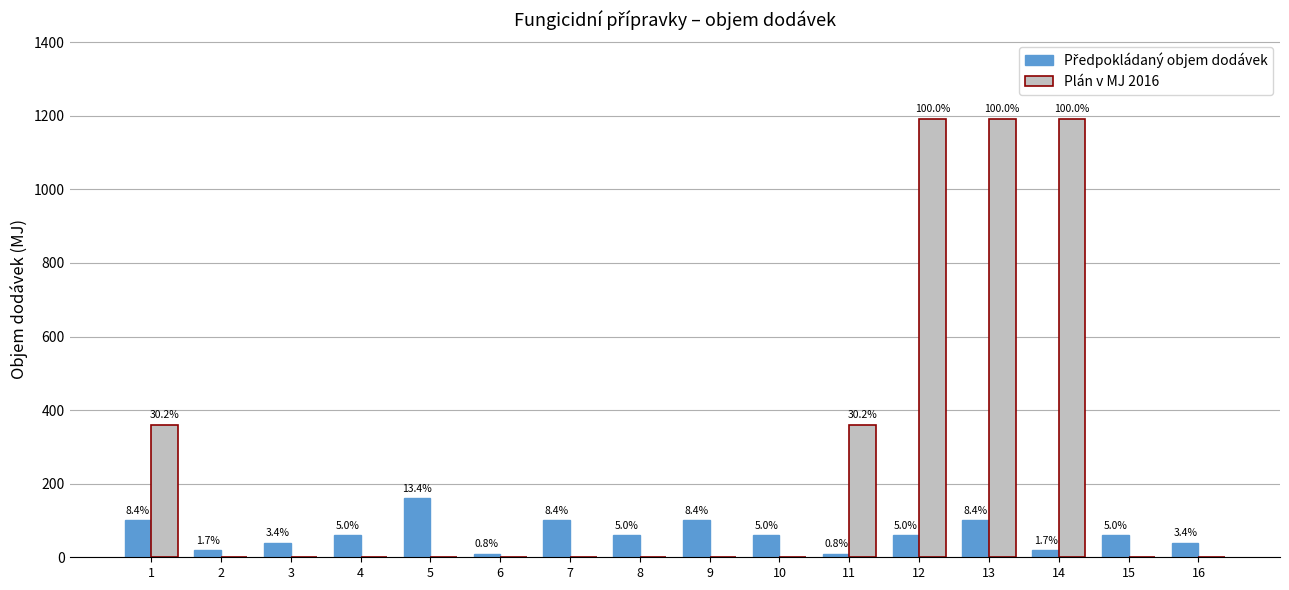

The Předpokládaný objem dodávek series shows 40 at 8. True or false?

False